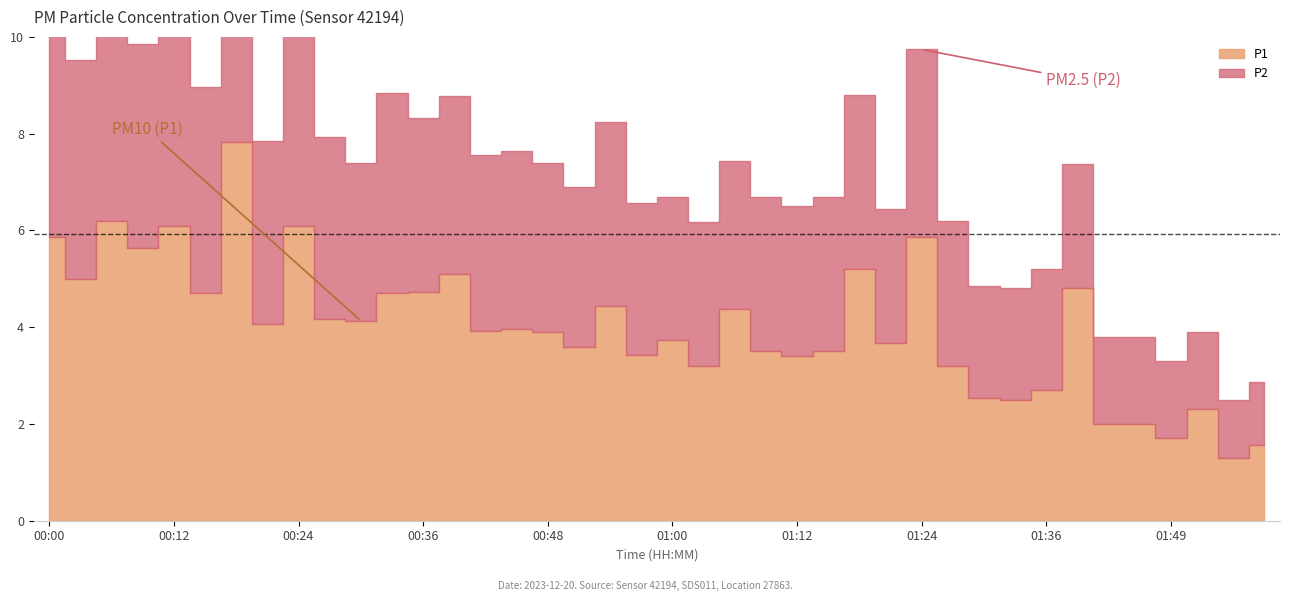

How many values in the P1 series are below 3?

9